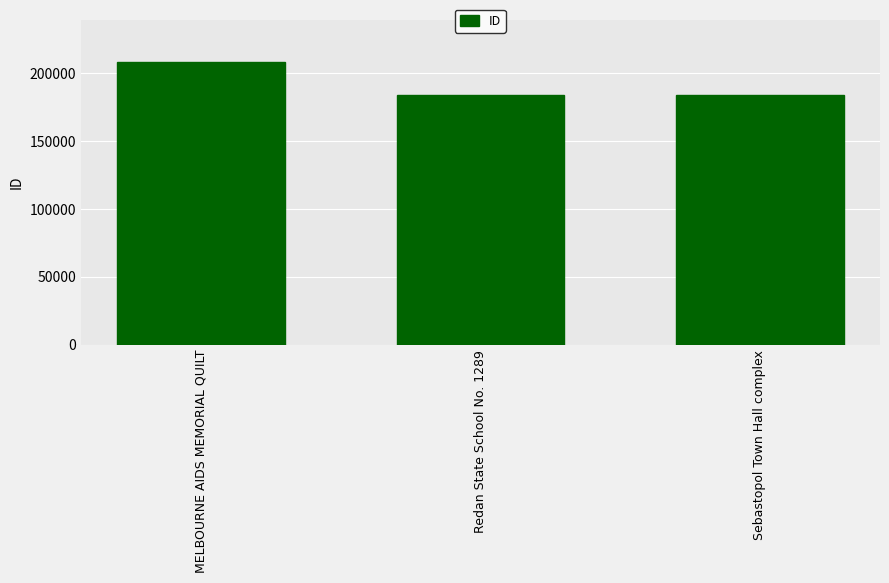

What is the change in value from MELBOURNE AIDS MEMORIAL QUILT to Sebastopol Town Hall complex?

-24489